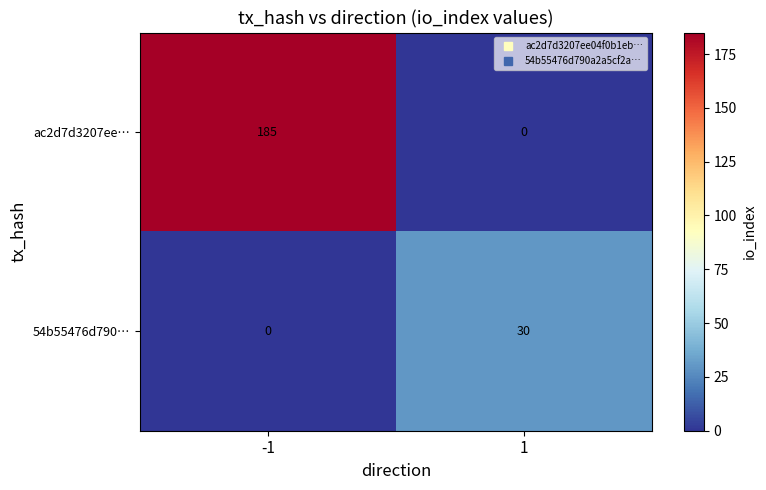

Reading left to right, what are all the values shown in this chart?

ac2d7d3207ee…: -1=185	1=0
54b55476d790…: -1=0	1=30